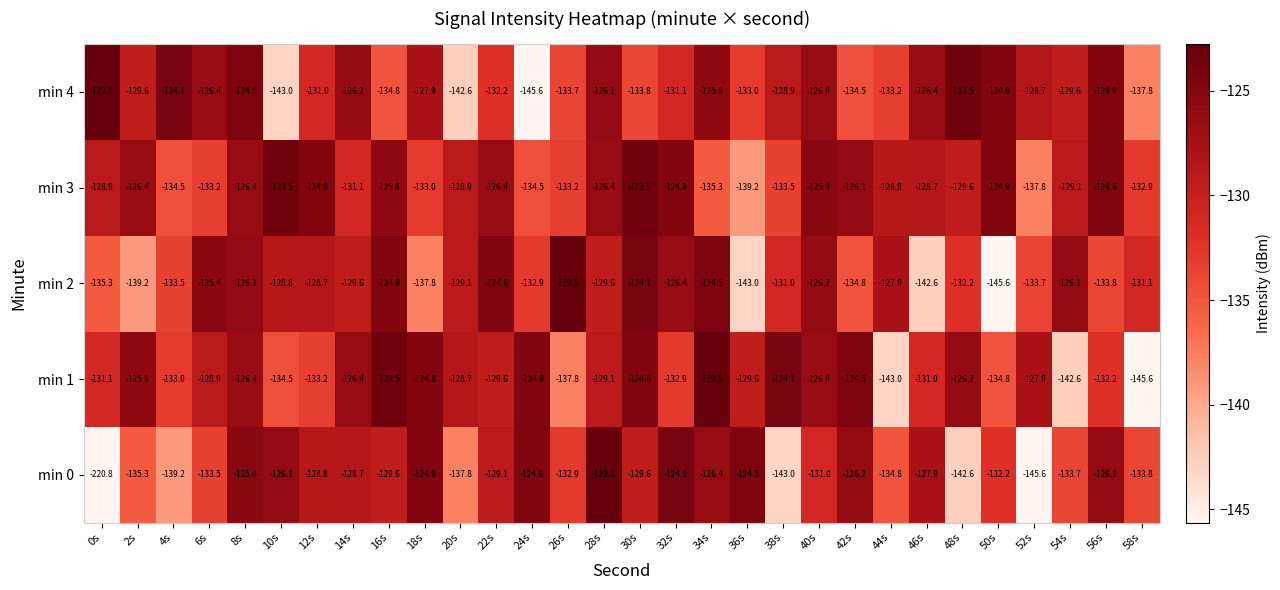

At 4s, list the series in order from largest to smallest.

min 4, min 1, min 2, min 3, min 0